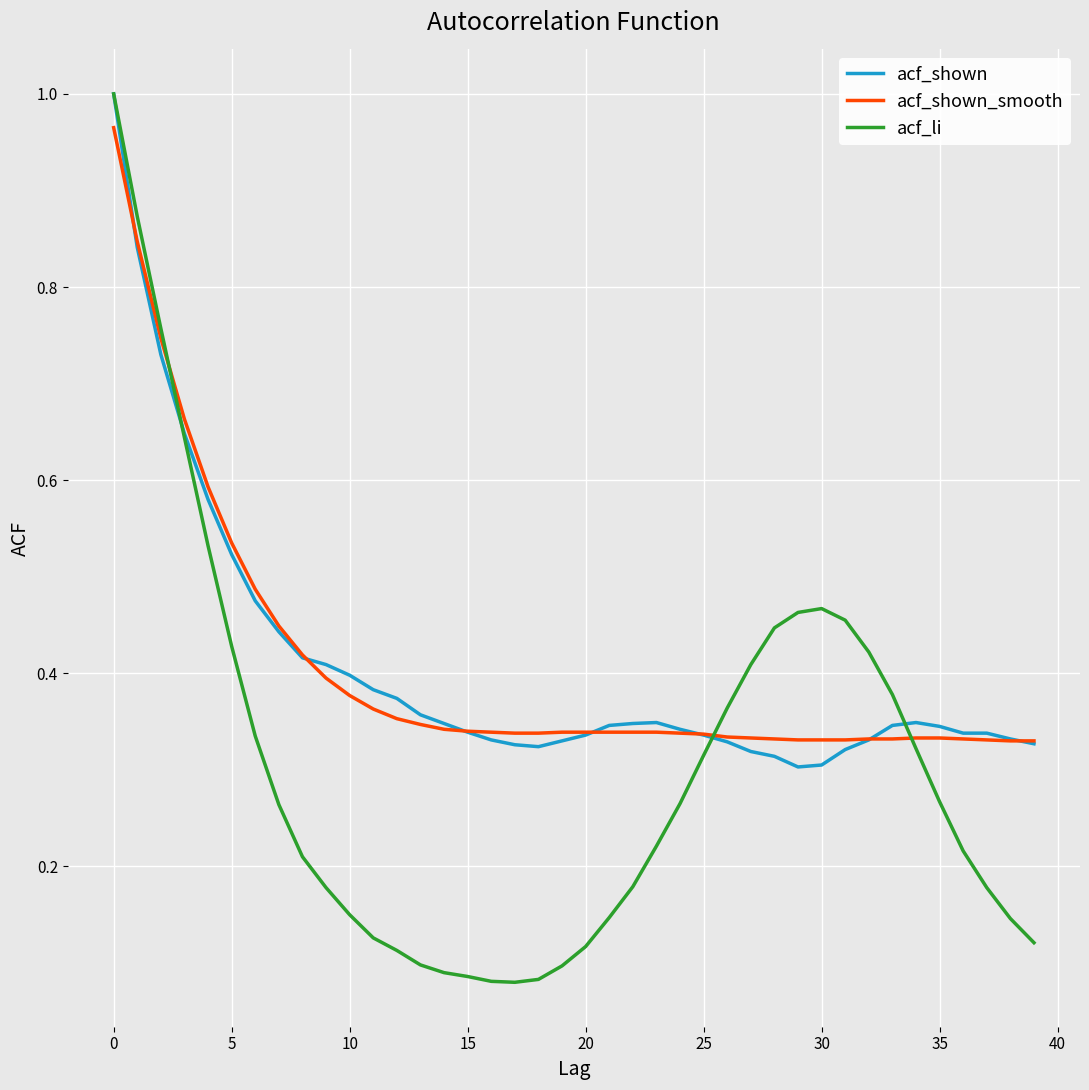

The acf_shown series shows 1.0 at 0. True or false?

True